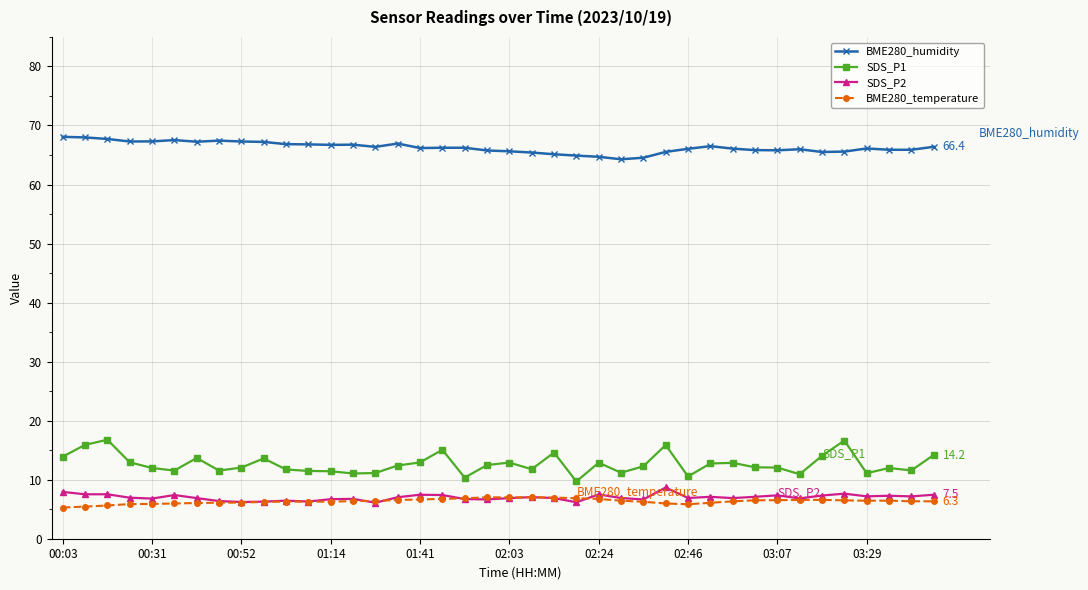

True or false: SDS_P1 and BME280_temperature intersect in this chart.

False